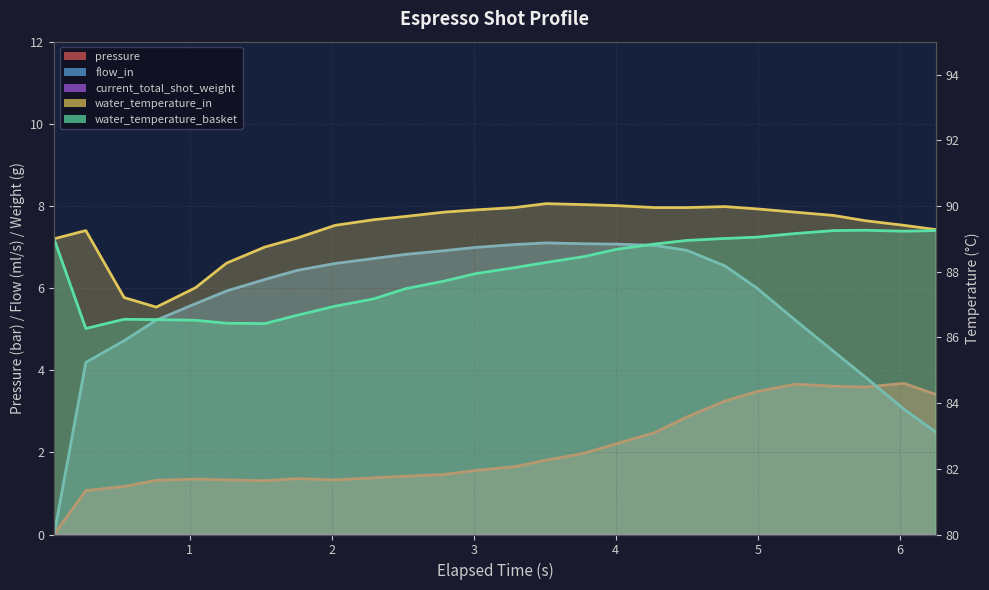

Is the value of water_temperature_basket at 8 greater than the value of pressure at 6?

Yes